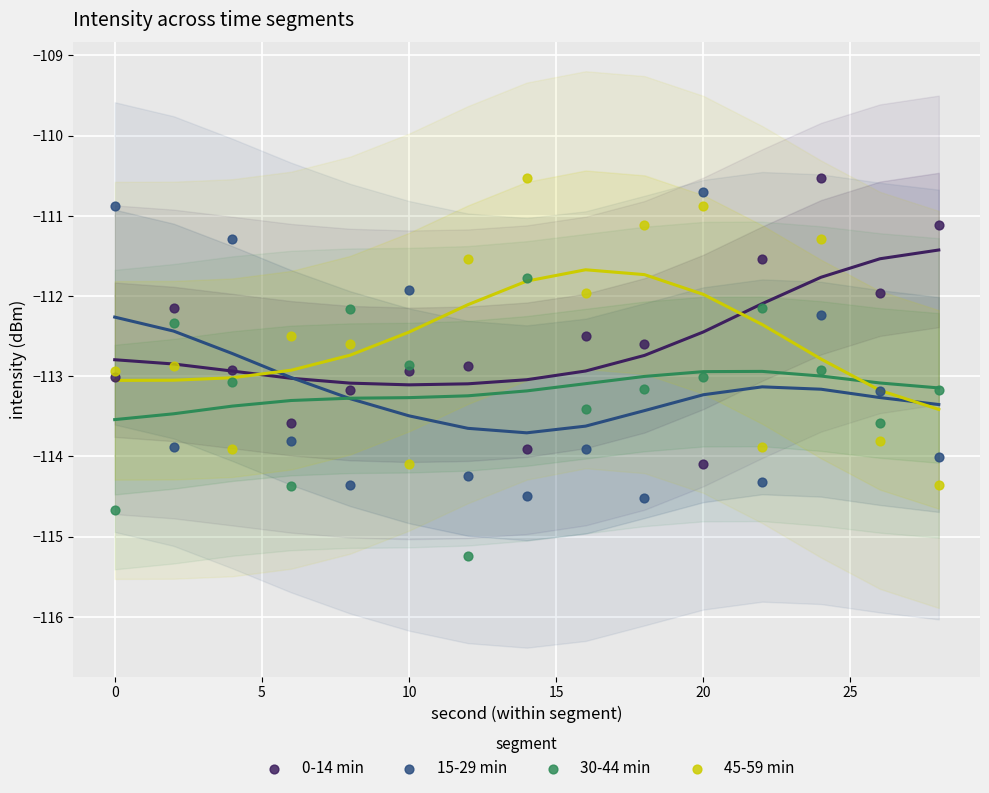

What is the X range (max minus min) for the scatter plot?

28.0